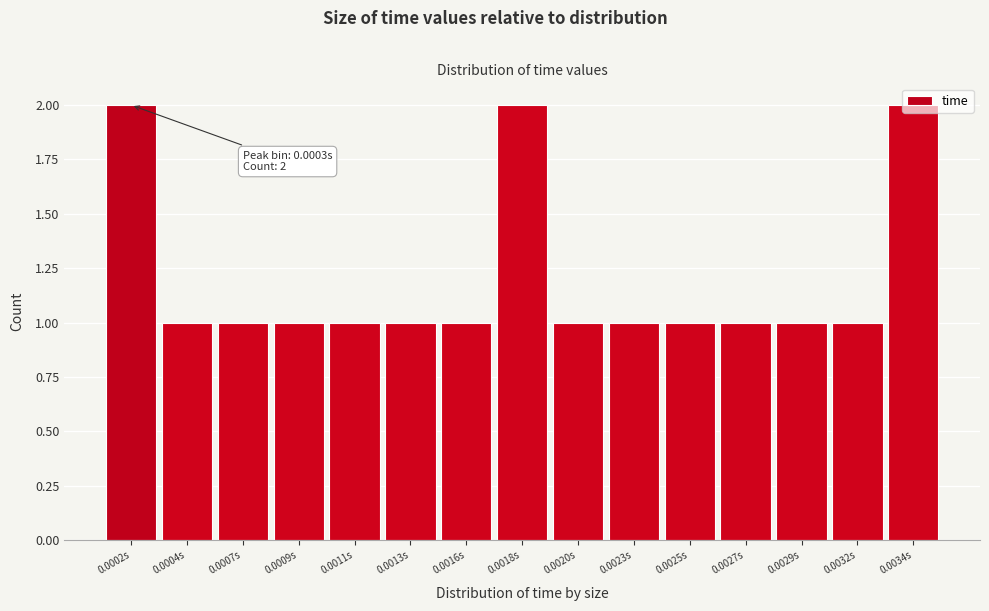

What is the sum of all values?

18